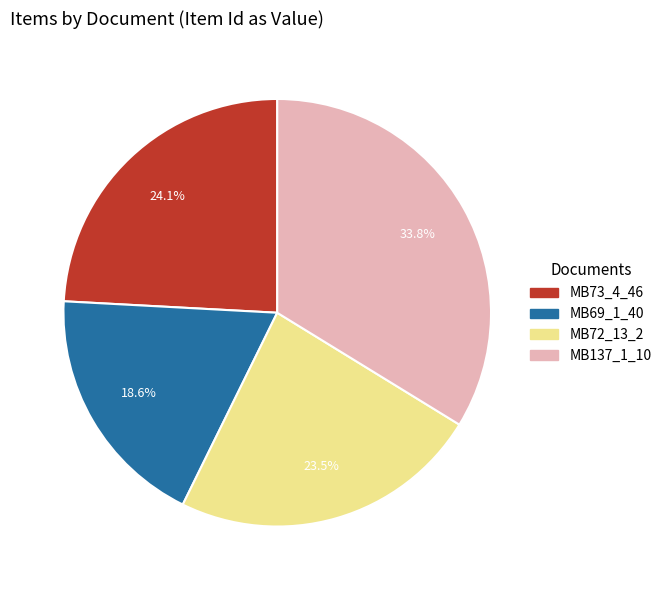

To the nearest percent, what is the average slice percentage?

25%